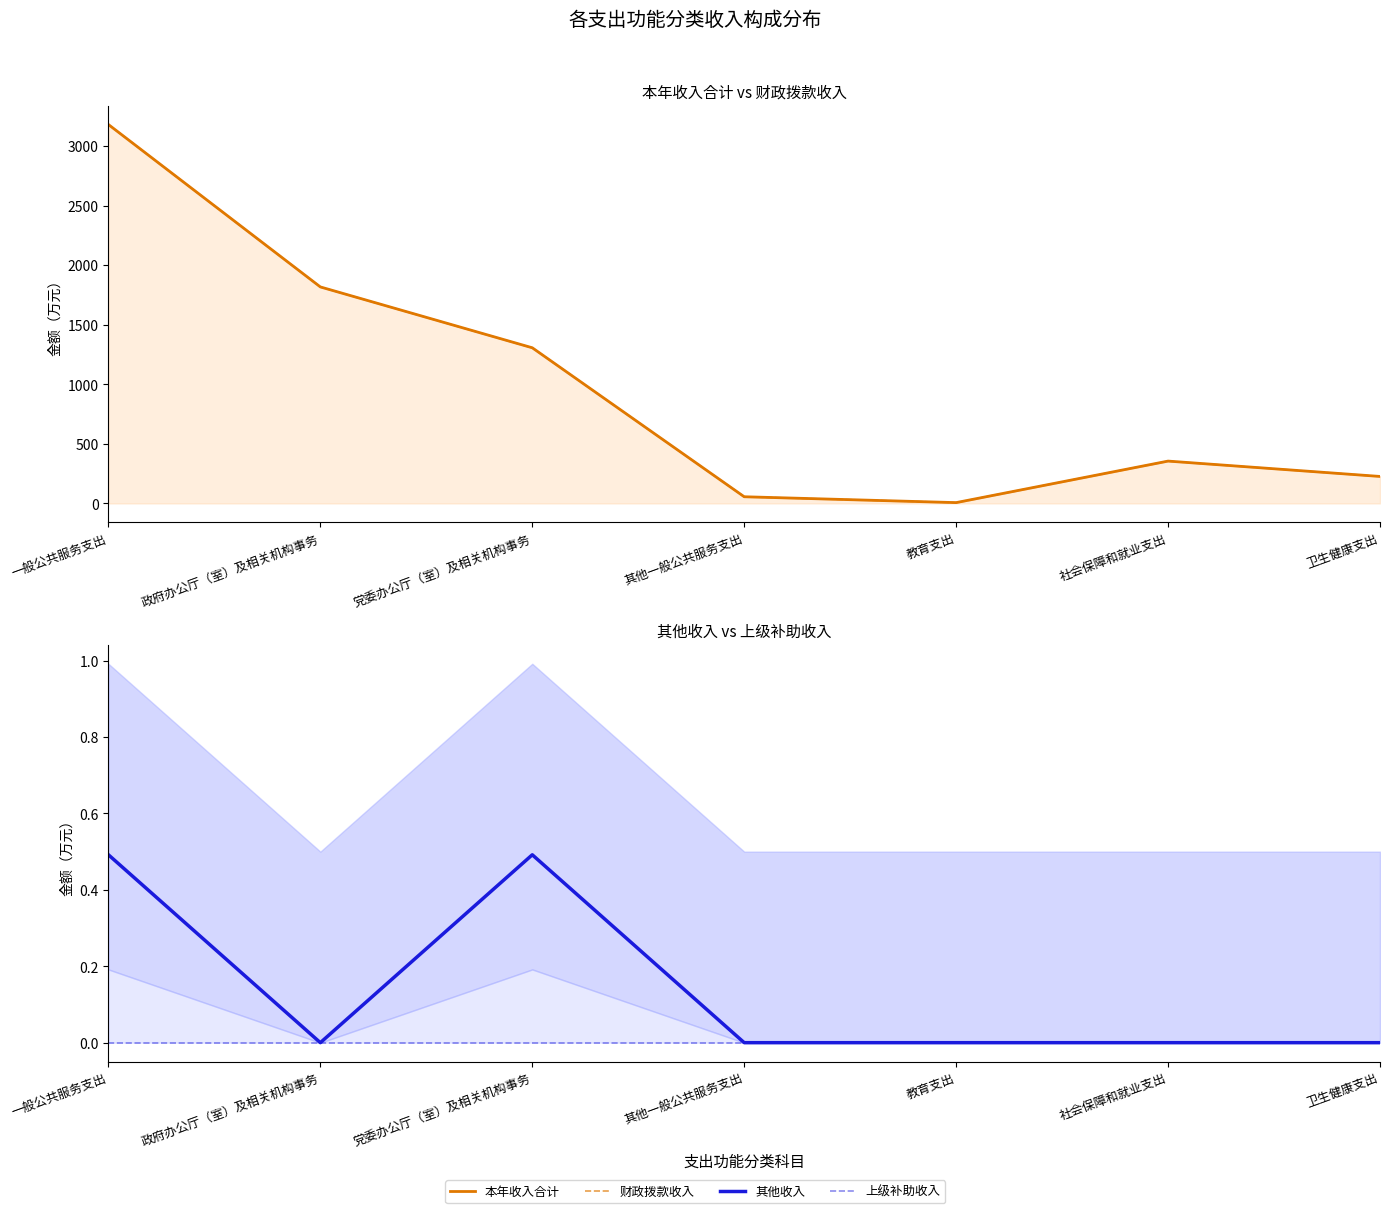

At which category is the sum across all series the highest?

一般公共服务支出